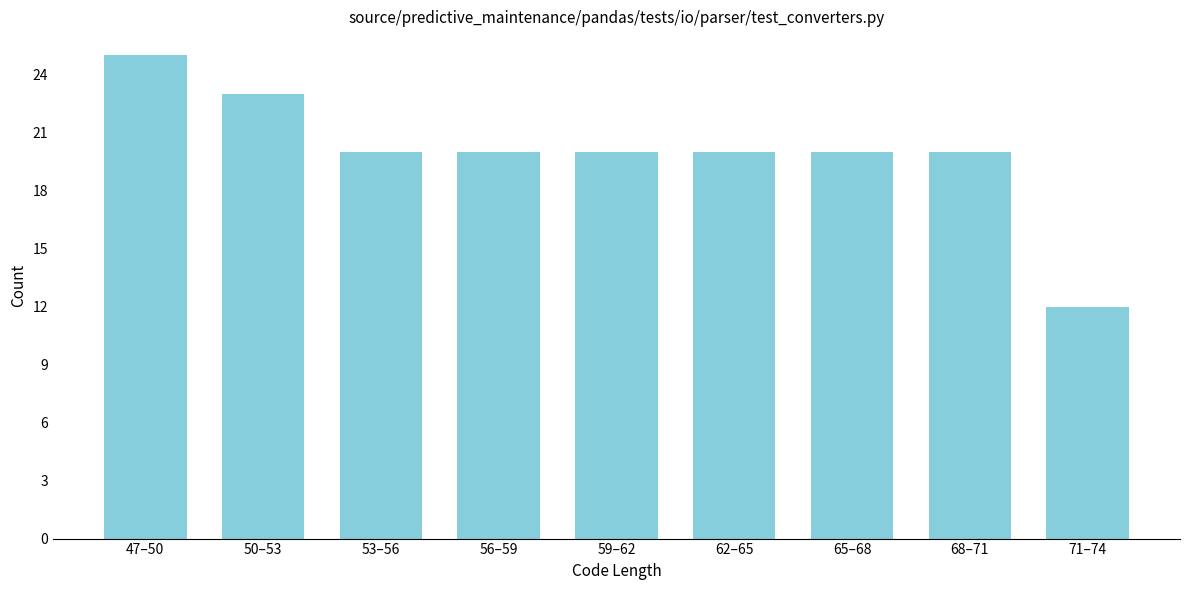

Reading right to left, extract all data points from this chart.

71–74=12	68–71=20	65–68=20	62–65=20	59–62=20	56–59=20	53–56=20	50–53=23	47–50=25